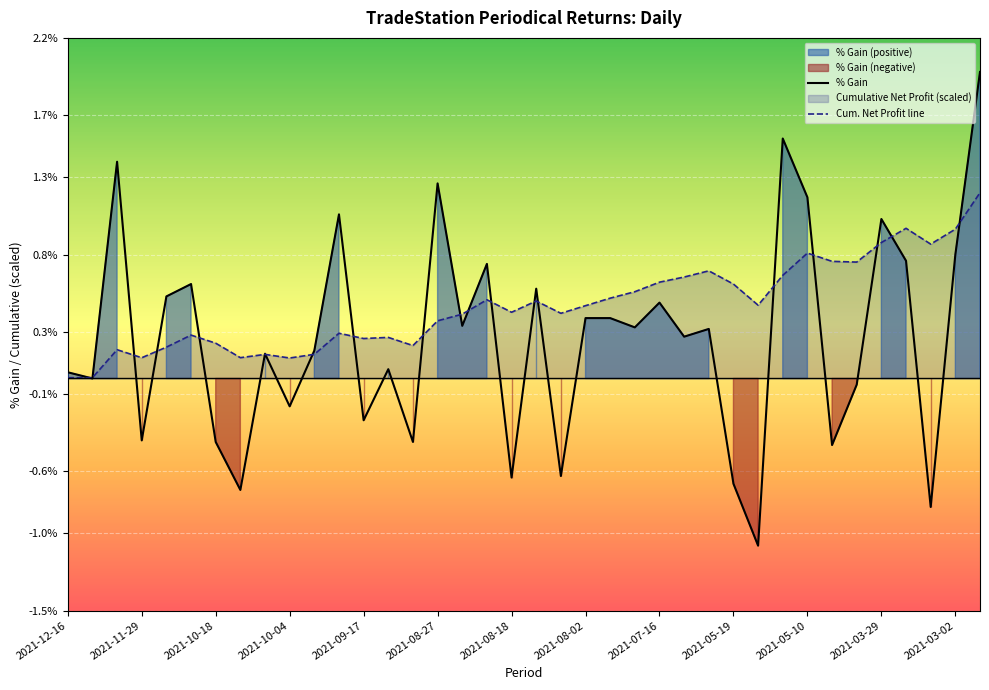

Where is the first local minimum for % Gain?

2021-11-29